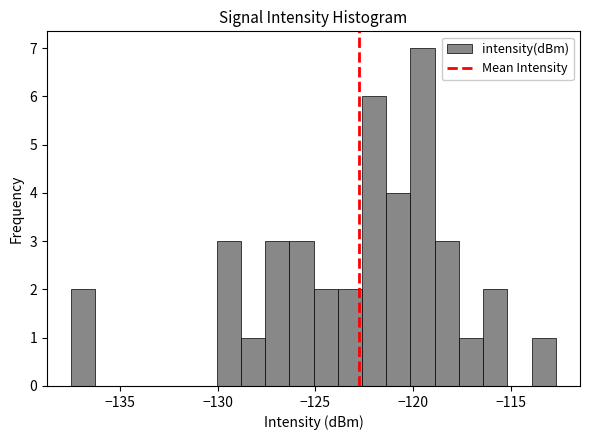

Around what value on the x-axis is the tallest bar? Give the approximate position of its centre, as read against the axis.

-119.5